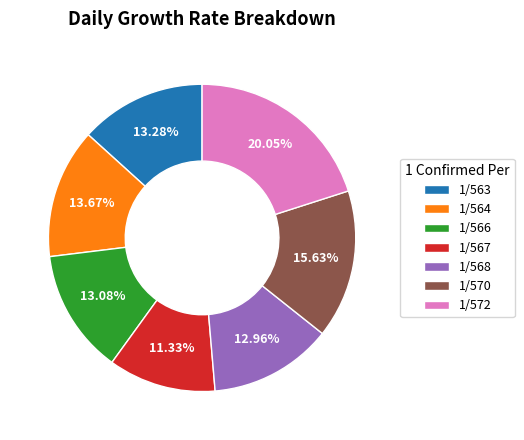

Do 1/572 and 1/563 together represent more than half of the pie?

No